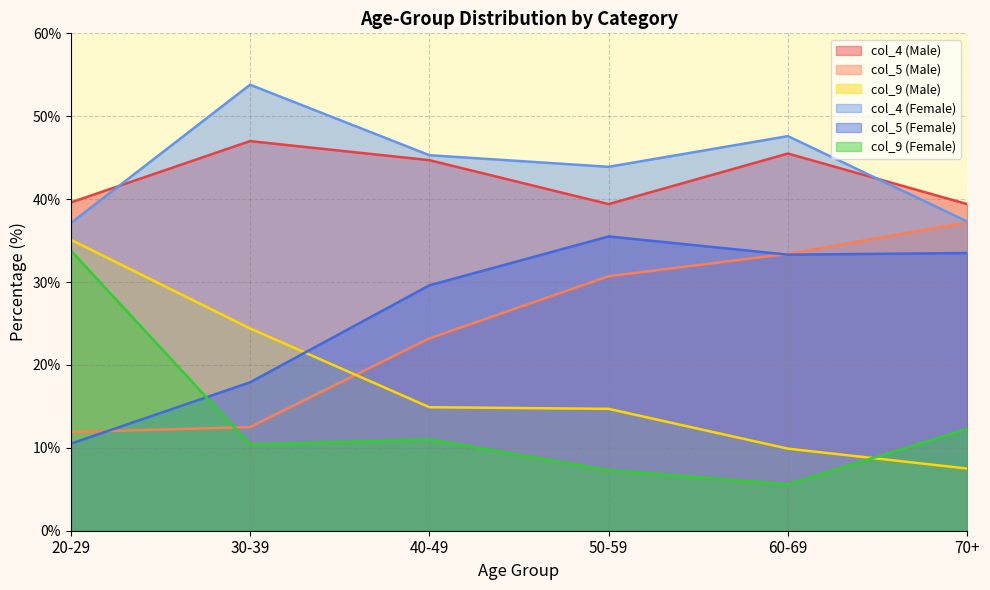

What is the average value of the col_5 (Male) series?

24.8